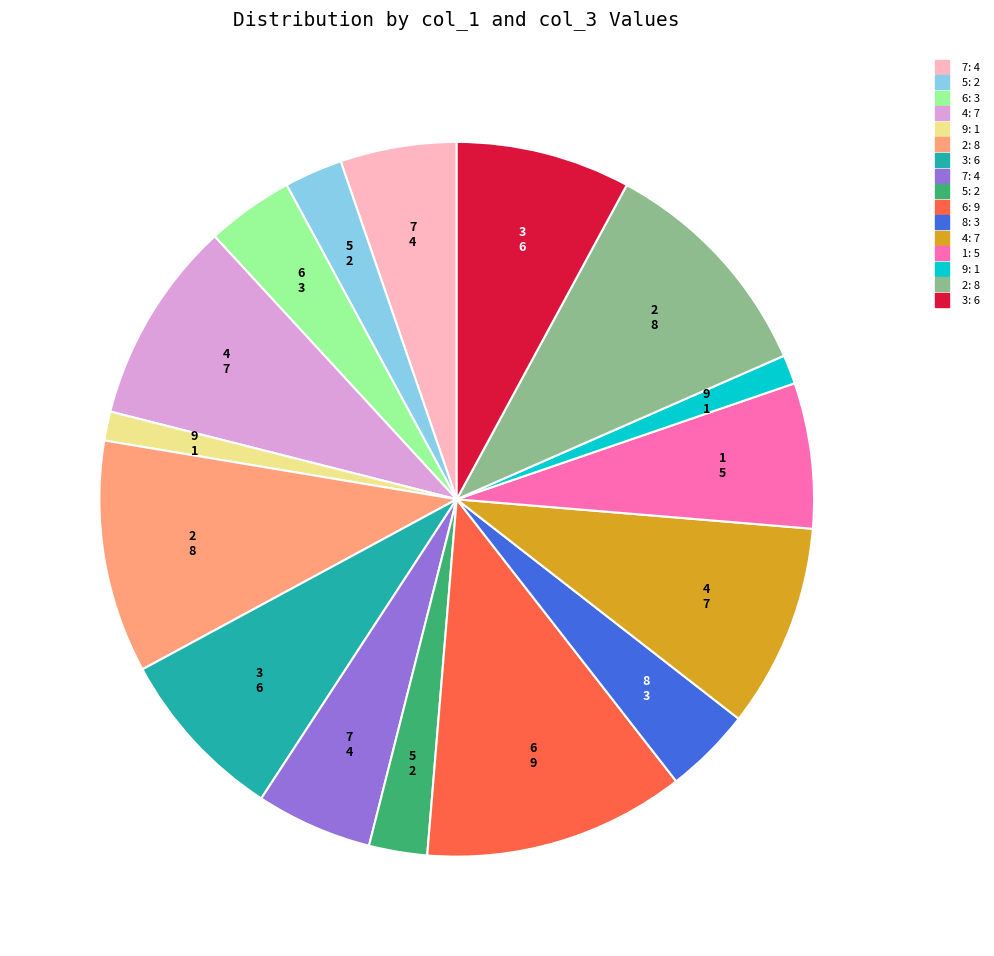

Does any single category account for the majority?

No